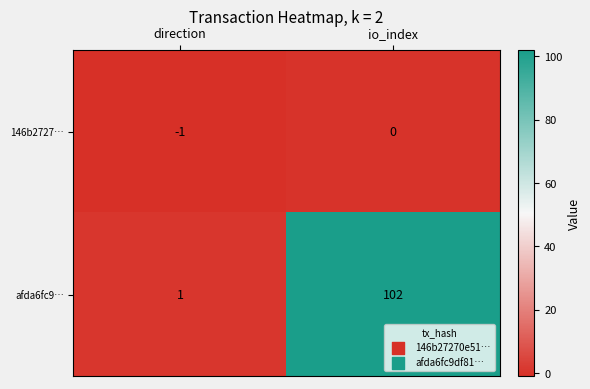

At direction, list the series in order from largest to smallest.

afda6fc9…, 146b2727…